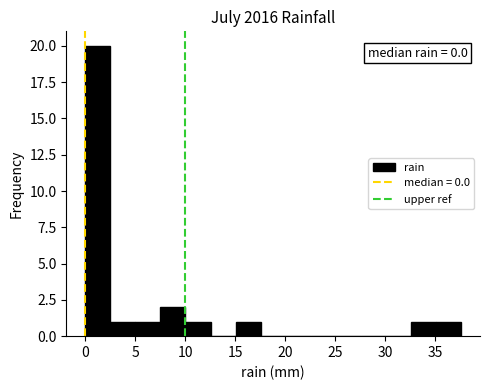

Which range on the x-axis has the tallest bar?

0.0 to 2.5